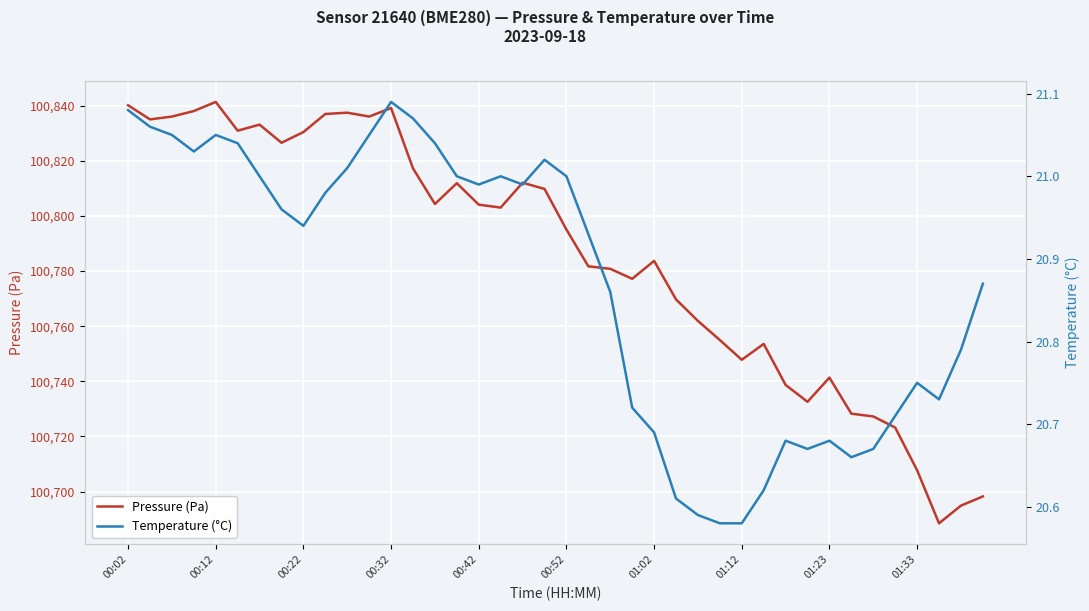

How many lines are shown in the chart?

2